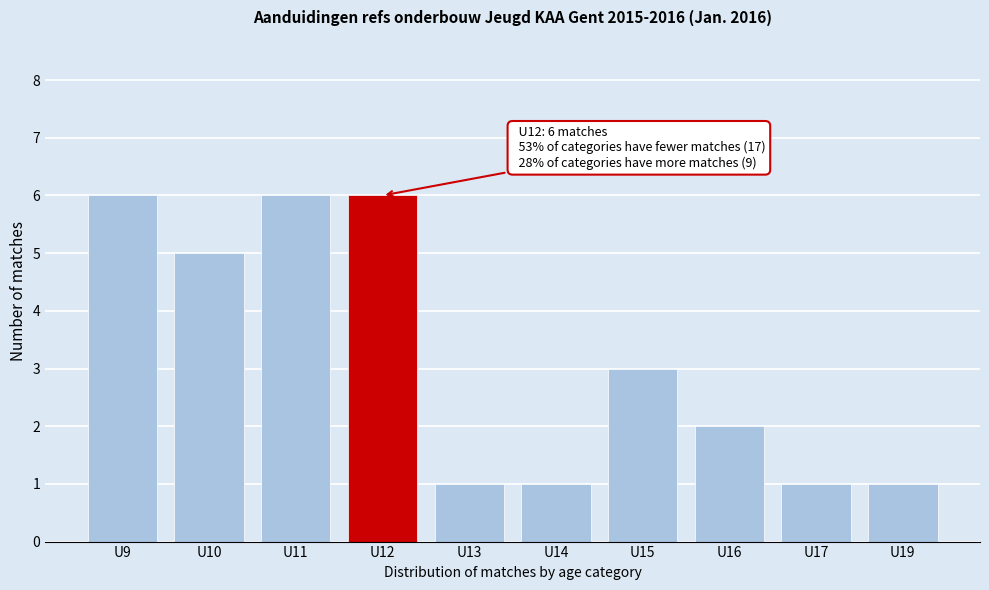

Reading right to left, what are all the values shown in this chart?

U19=1	U17=1	U16=2	U15=3	U14=1	U13=1	U12=6	U11=6	U10=5	U9=6